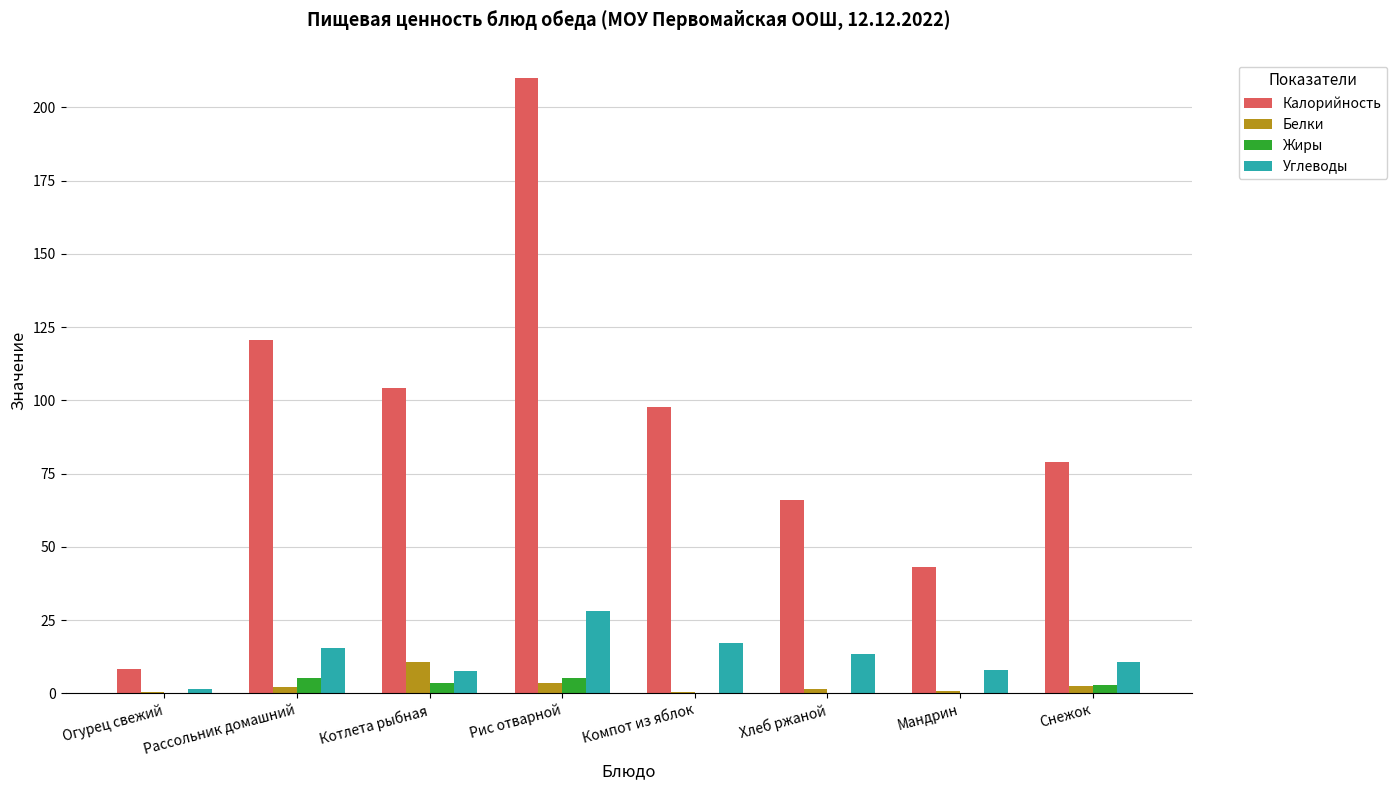

At which category is the sum across all series the highest?

Рис отварной